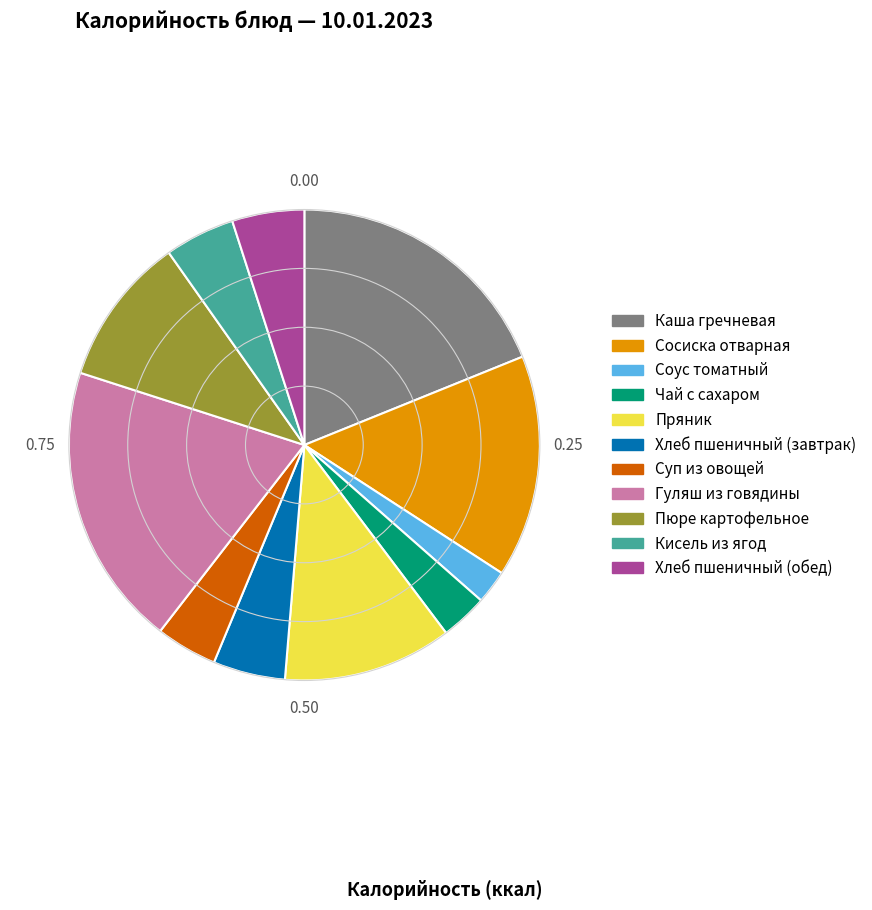

Does Хлеб пшеничный (обед) represent more than half of the total?

No